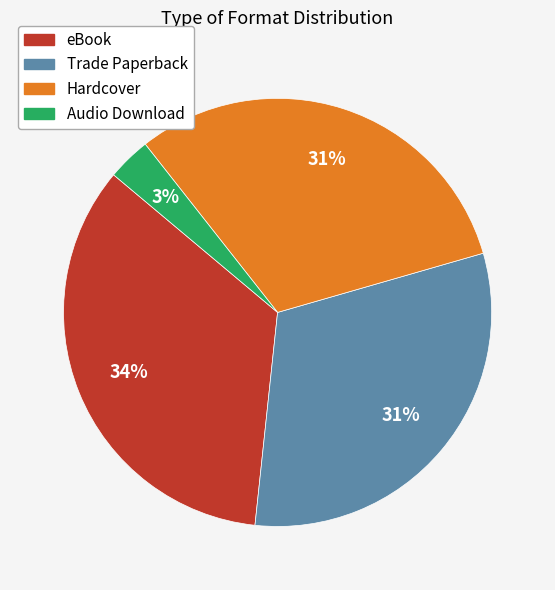

Approximately how many times larger is the value at Hardcover compared to eBook?

0.9